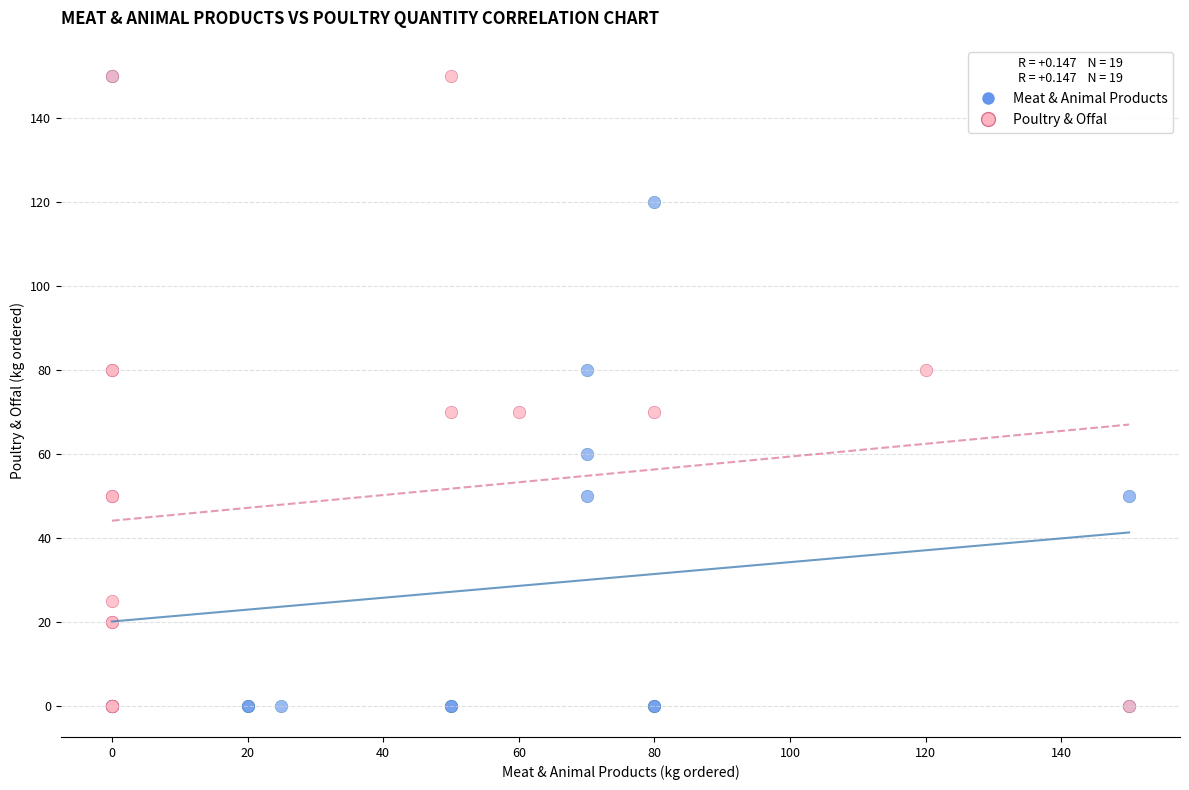

What are all the series names shown in the legend?

Meat & Animal Products, Poultry & Offal